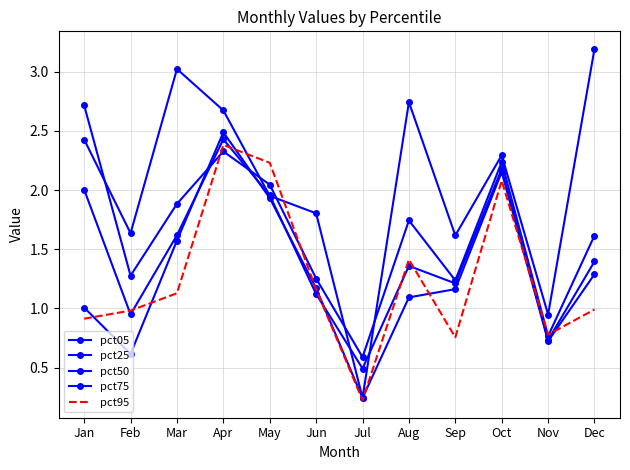

List the series in order of their peak value, highest first.

pct05, pct25, pct75, pct50, pct95